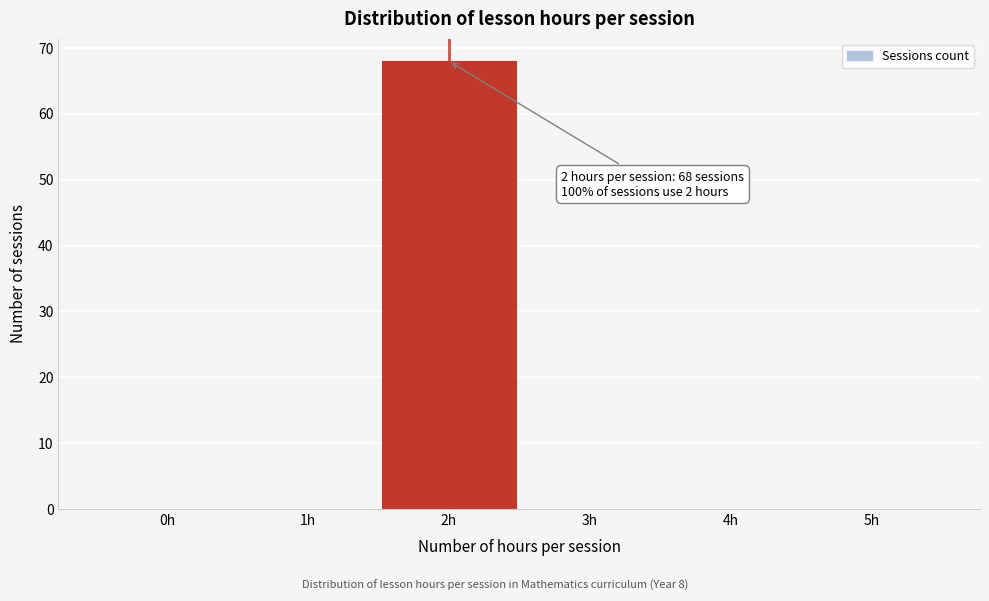

Which range on the x-axis has the tallest bar?

1.5 to 2.5